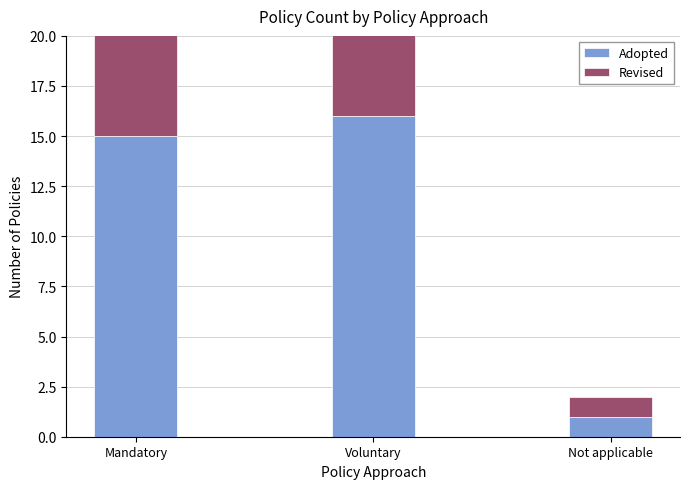

Count the number of categories in the chart.

3